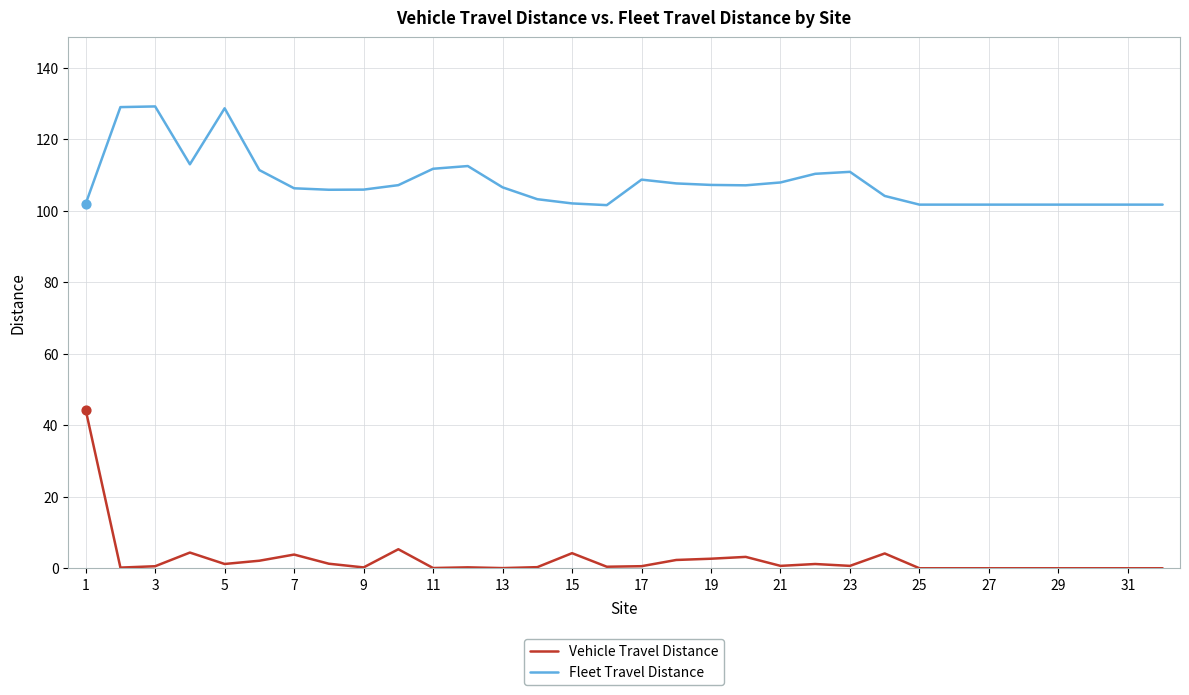

Which series has the widest spread of values?

Vehicle Travel Distance